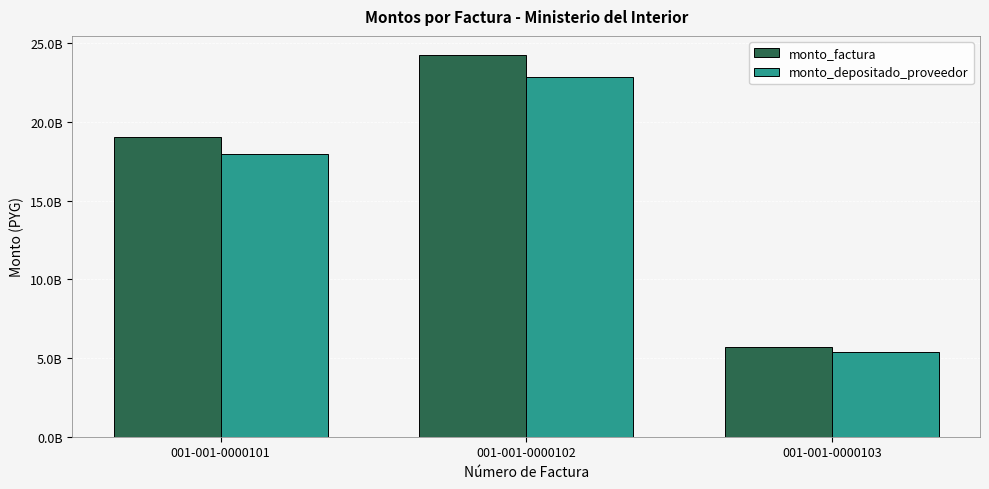

What are all the series names shown in the legend?

monto_factura, monto_depositado_proveedor